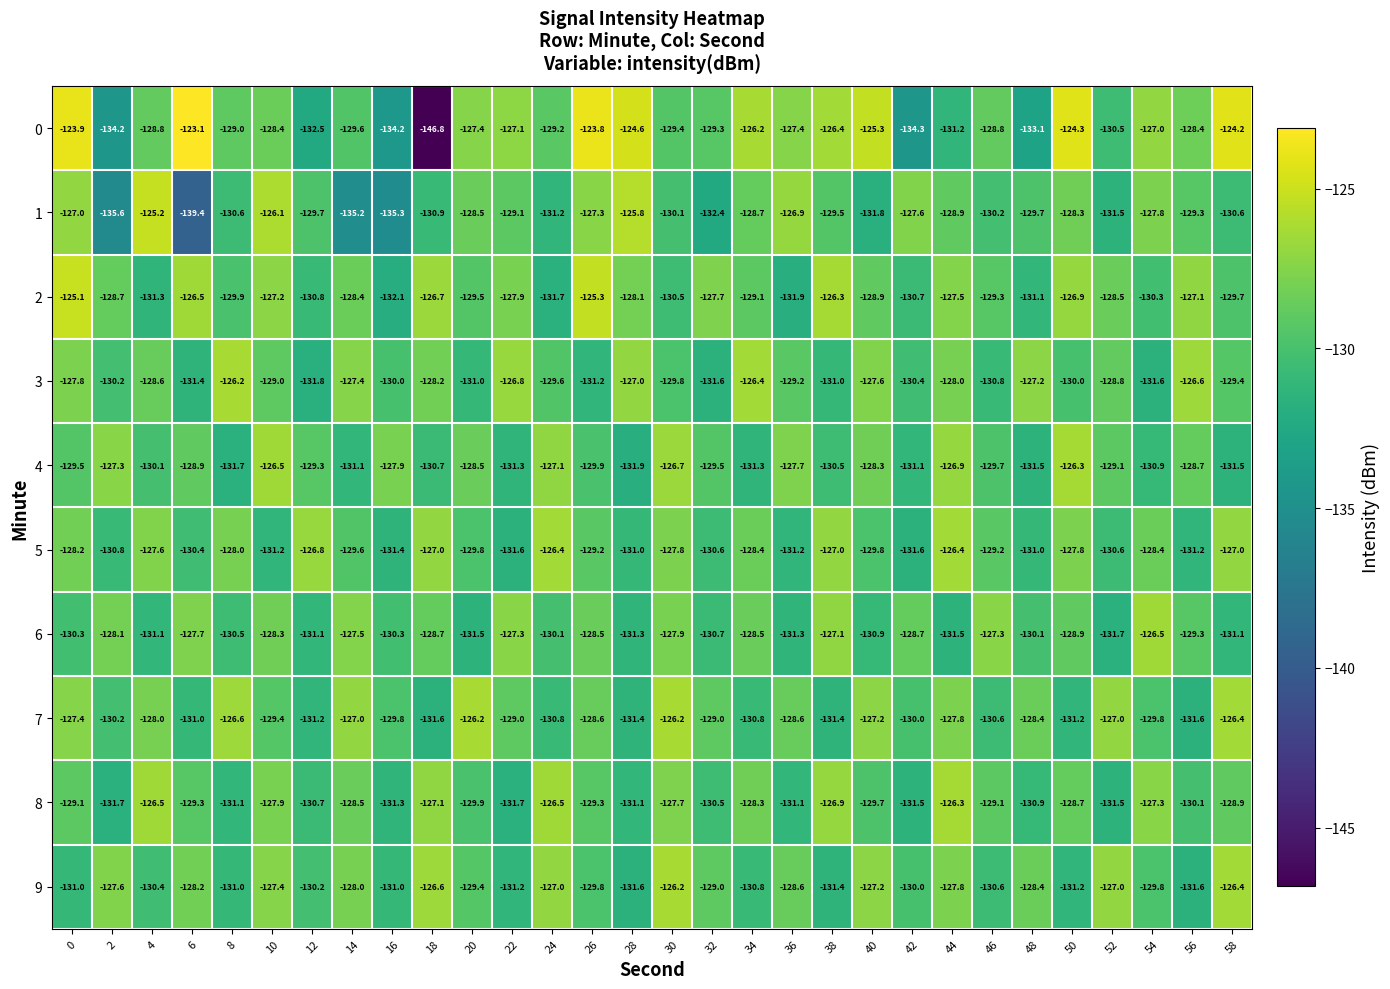

Is the value of 4 at 0 greater than the value of 5 at 36?

Yes